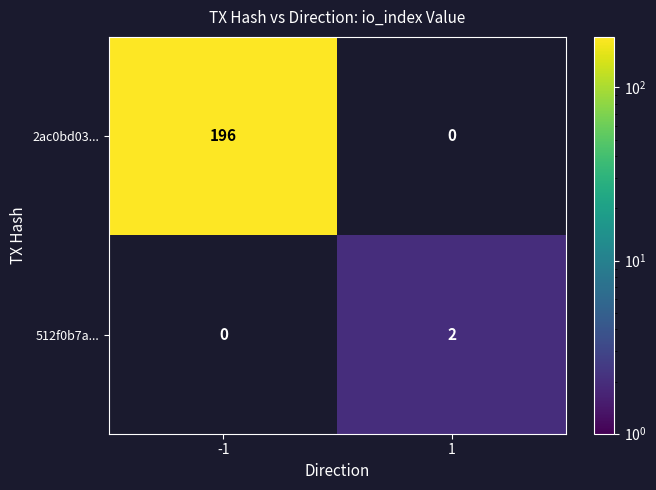

Is the value of 512f0b7a... at 1 greater than the value of 2ac0bd03... at -1?

No